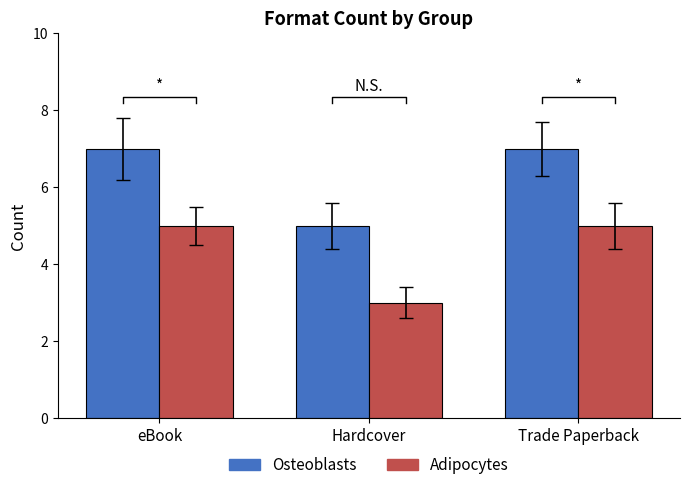

What is the difference between the maximum and minimum values in the Adipocytes series?

2